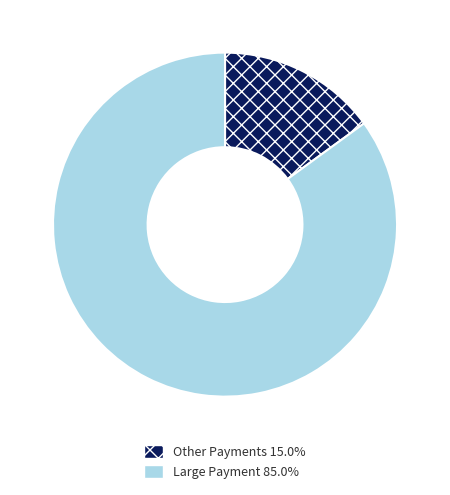

Is the sum of Other Payments 15.0% and Large Payment 85.0% greater than half?

Yes